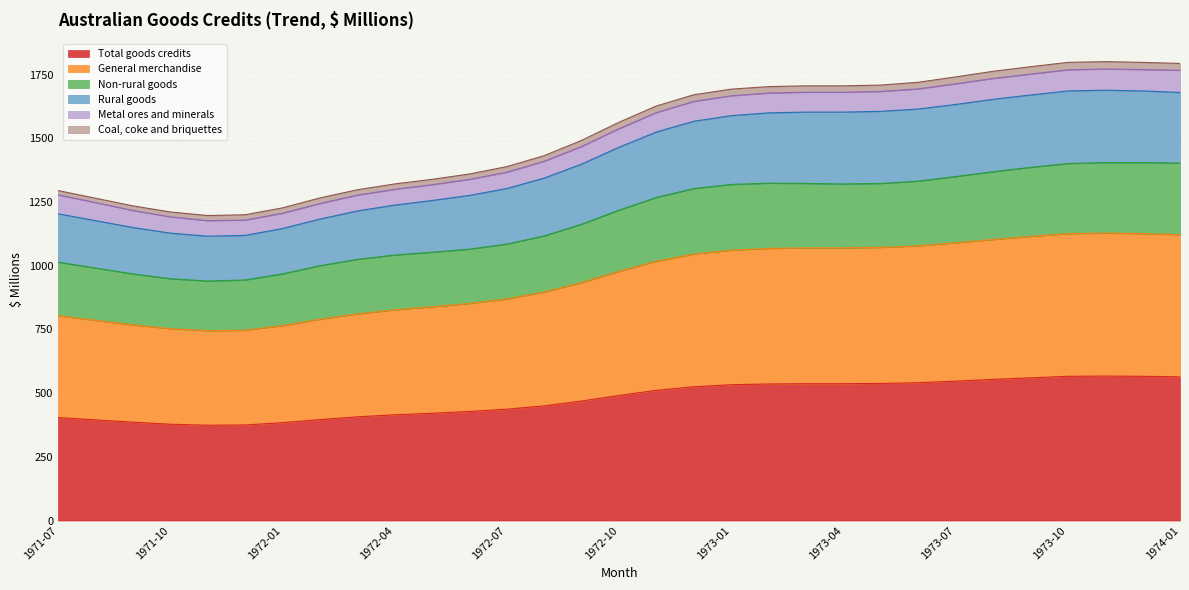

What is the maximum value for Total goods credits?

567